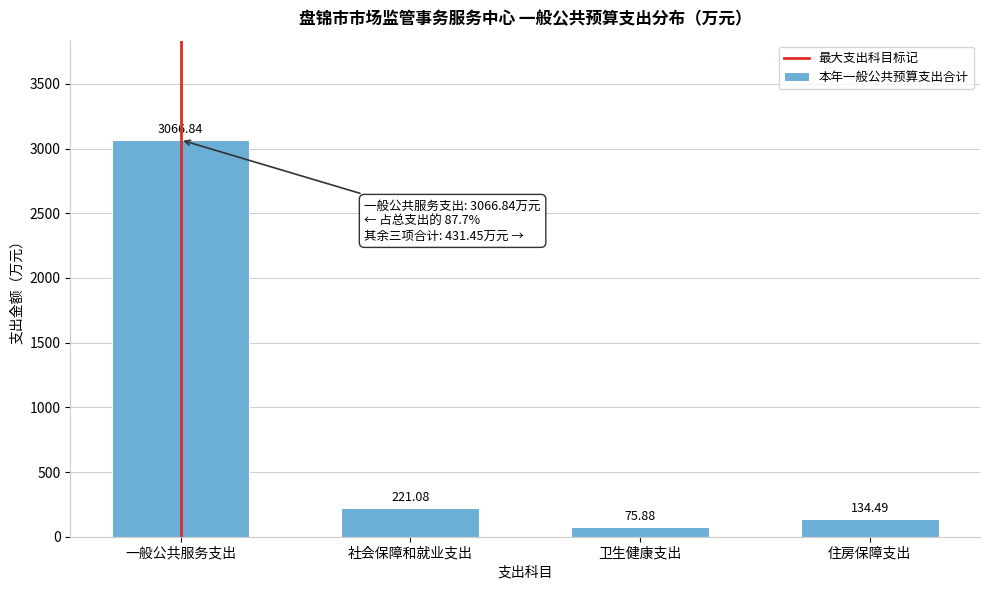

What is the label of the 3rd bar from the left?

卫生健康支出